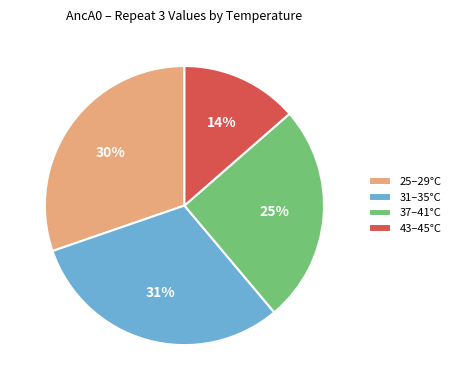

To the nearest percent, what is the combined percentage of 25–29°C and 43–45°C?

44%